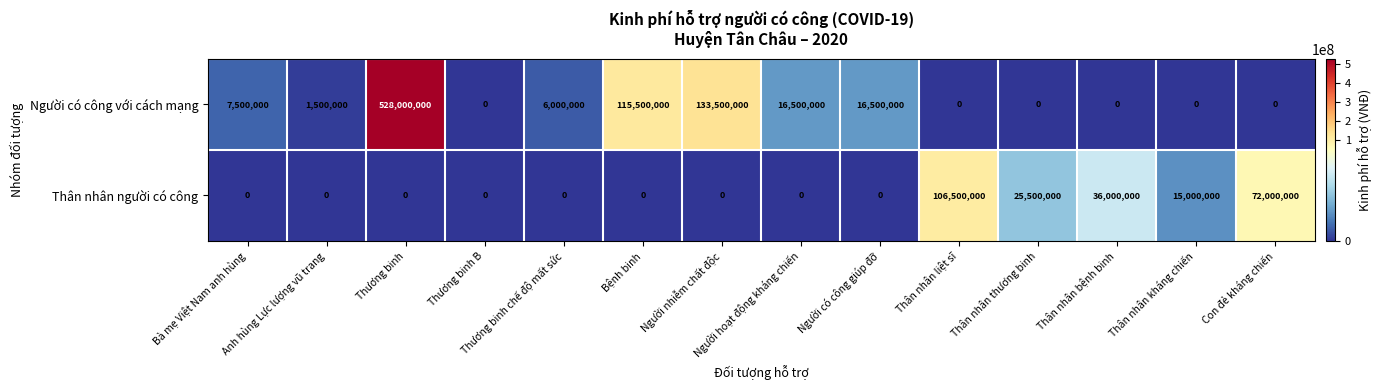

What is the average value of the Thân nhân người có công series?

18214286